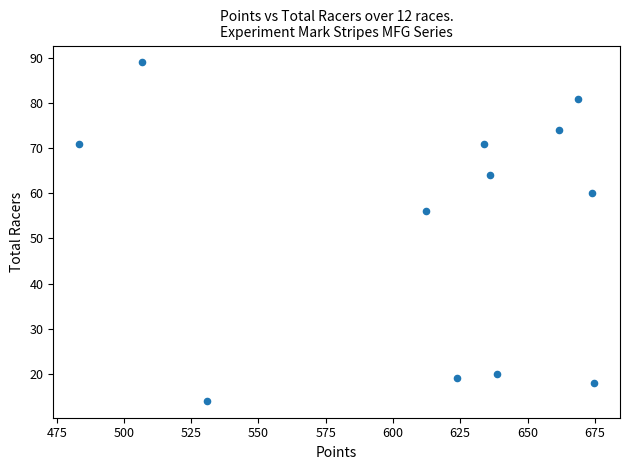

What is the range of Y values (max minus min)?

75